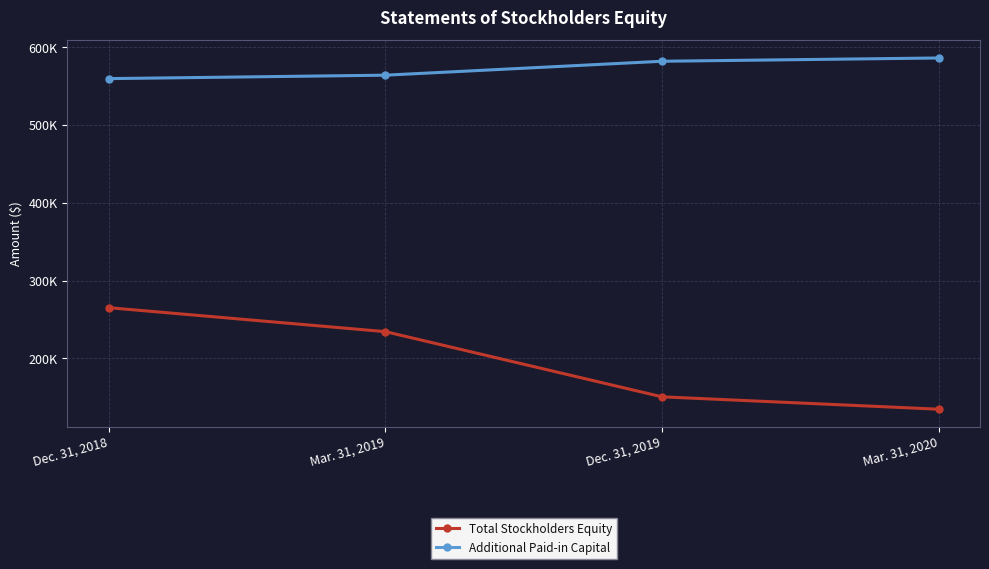

Which series has the largest total across all categories?

Additional Paid-in Capital